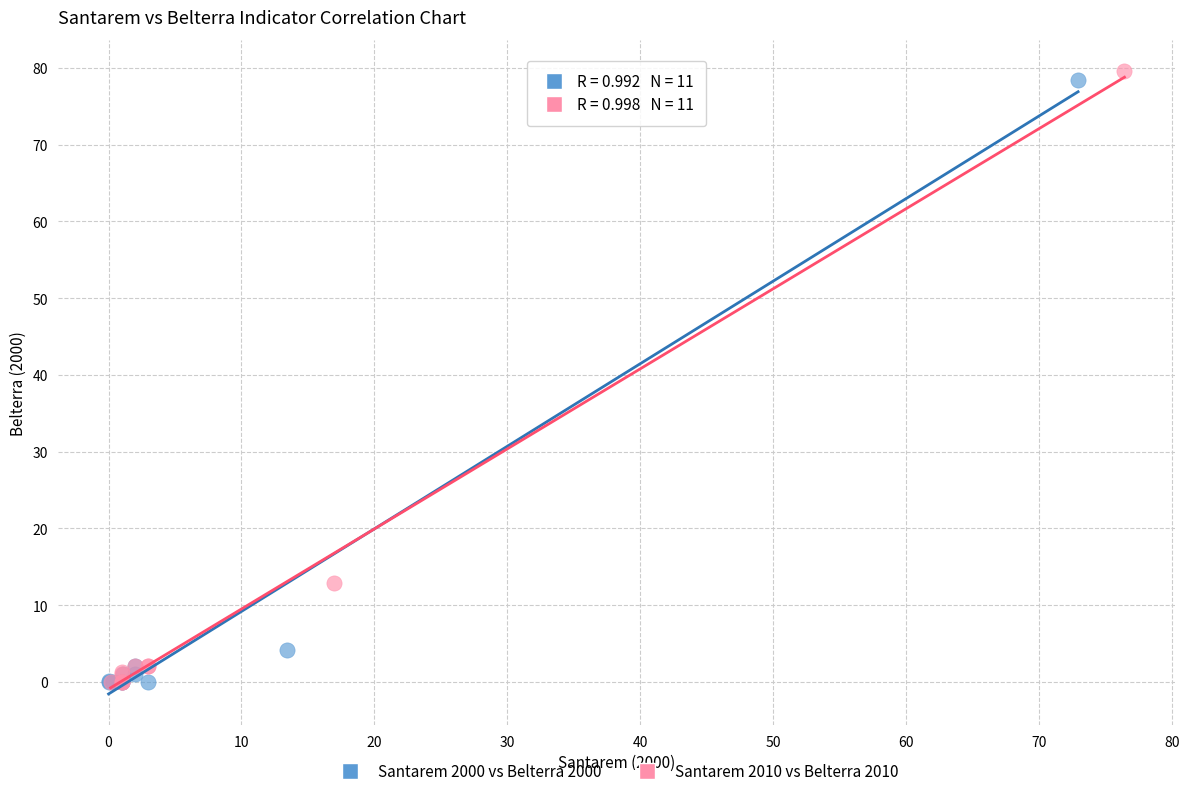

What are all the series names shown in the legend?

Santarem 2000 vs Belterra 2000, Santarem 2010 vs Belterra 2010